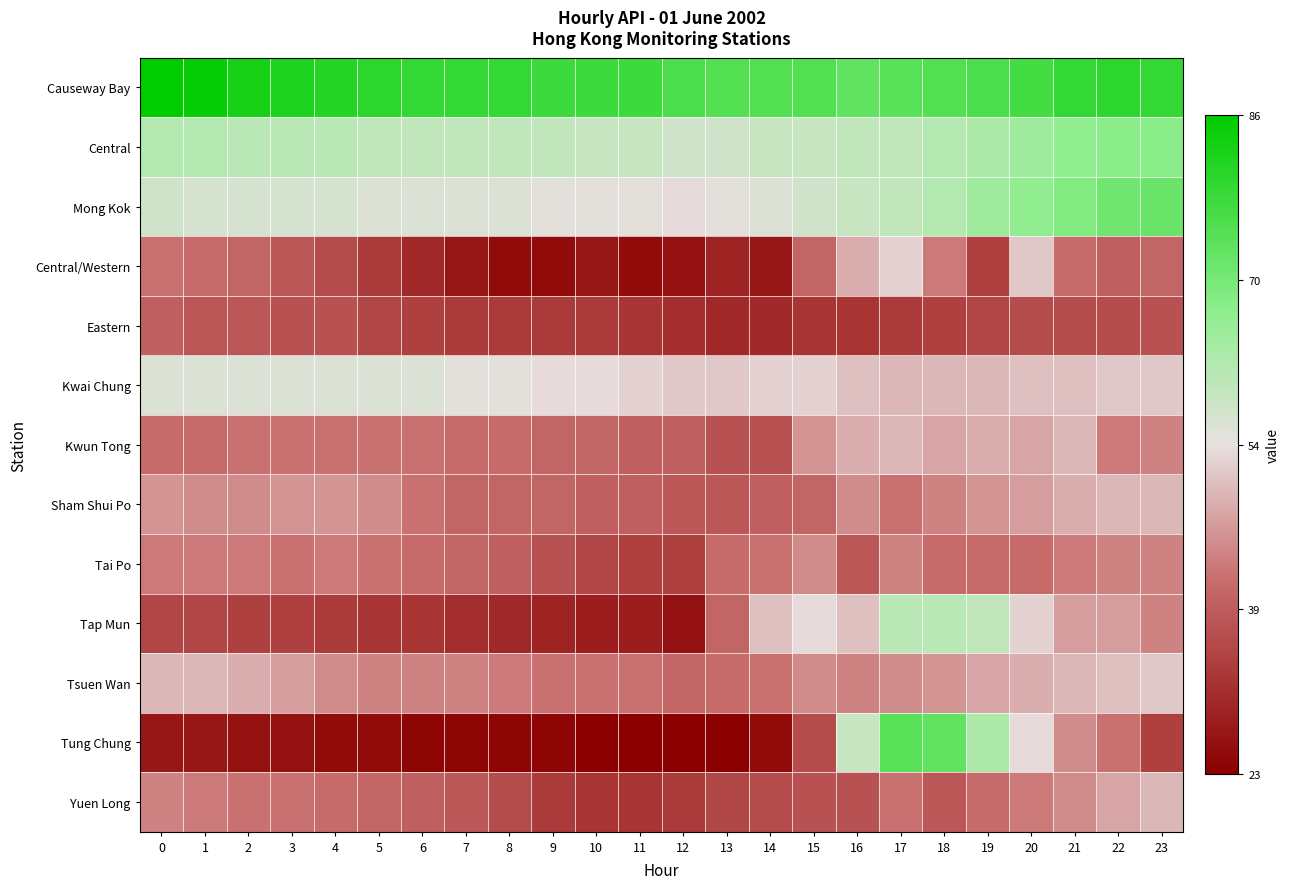

Which series changed the most between 4 and 15?

Tap Mun